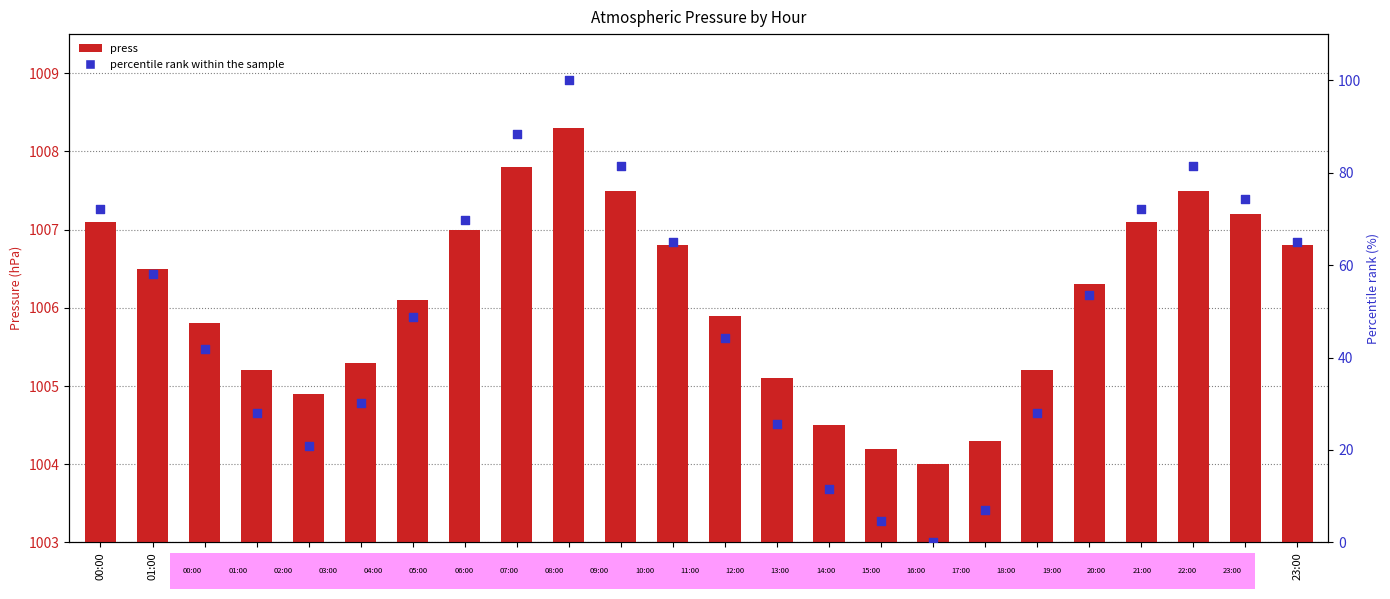

What is the total value across all series at 10:00?

1088.9